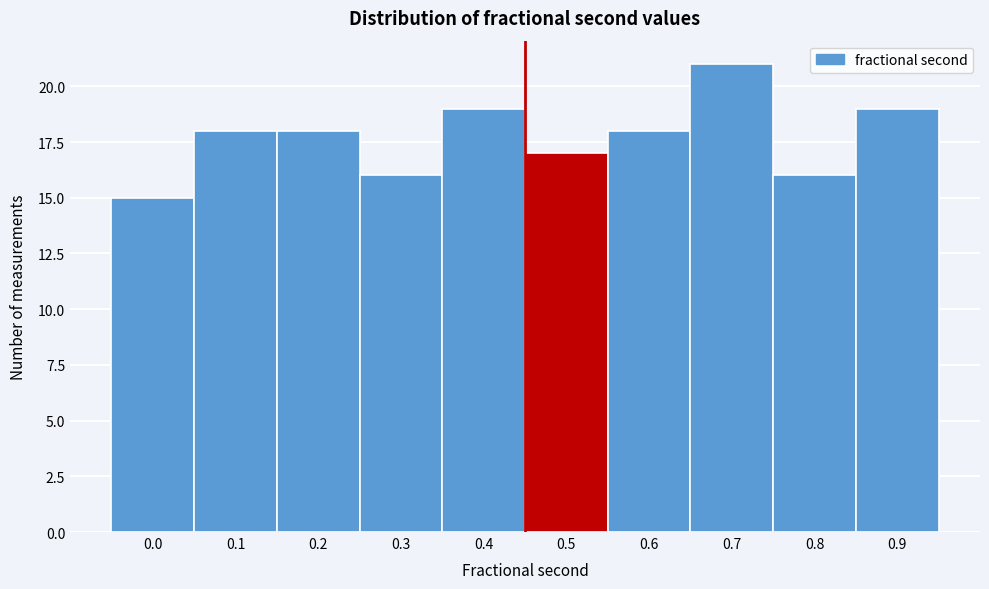

Reading left to right, what are all the values shown in this chart?

15	18	18	16	19	17	18	21	16	19